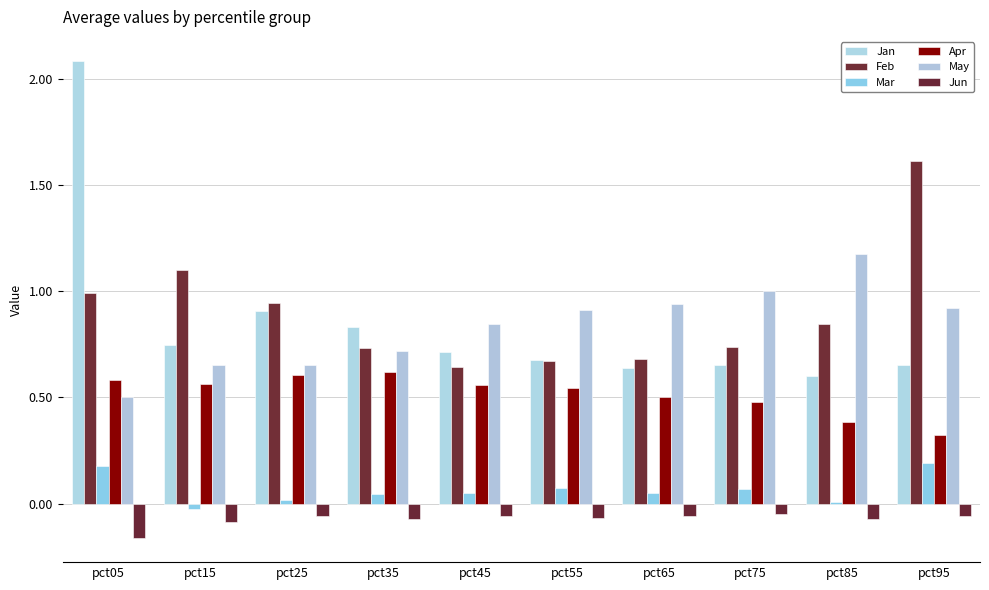

Reading left to right, what are all the values shown in this chart?

Jan: pct05=2.1	pct15=0.7	pct25=0.9	pct35=0.8	pct45=0.7	pct55=0.7	pct65=0.6	pct75=0.7	pct85=0.6	pct95=0.7
Feb: pct05=1.0	pct15=1.1	pct25=0.9	pct35=0.7	pct45=0.6	pct55=0.7	pct65=0.7	pct75=0.7	pct85=0.8	pct95=1.6
Mar: pct05=0.2	pct15=-0.0	pct25=0.0	pct35=0.0	pct45=0.1	pct55=0.1	pct65=0.1	pct75=0.1	pct85=0.0	pct95=0.2
Apr: pct05=0.6	pct15=0.6	pct25=0.6	pct35=0.6	pct45=0.6	pct55=0.5	pct65=0.5	pct75=0.5	pct85=0.4	pct95=0.3
May: pct05=0.5	pct15=0.7	pct25=0.7	pct35=0.7	pct45=0.8	pct55=0.9	pct65=0.9	pct75=1.0	pct85=1.2	pct95=0.9
Jun: pct05=-0.2	pct15=-0.1	pct25=-0.1	pct35=-0.1	pct45=-0.1	pct55=-0.1	pct65=-0.1	pct75=-0.0	pct85=-0.1	pct95=-0.1